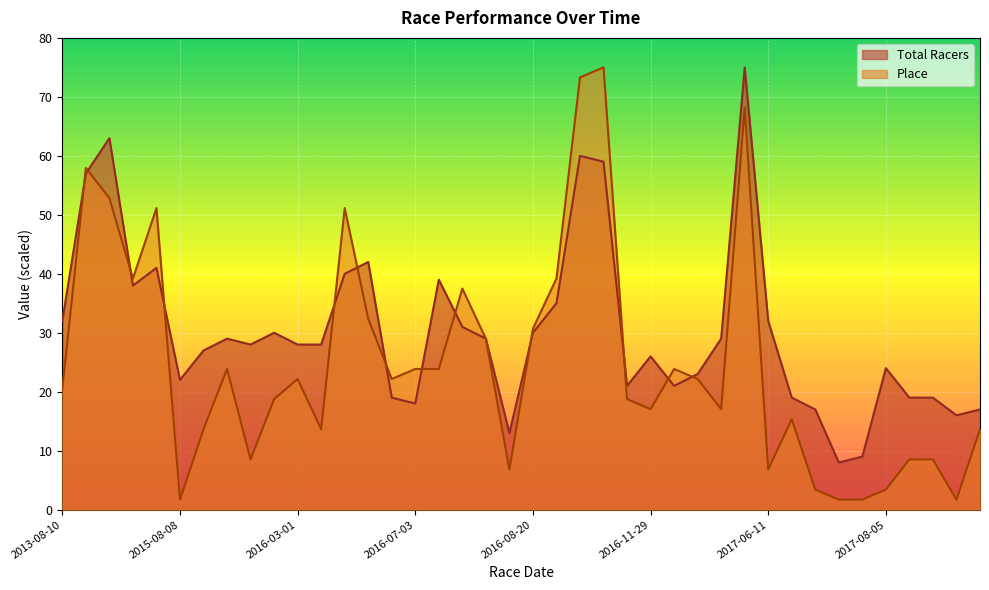

What is the average value of the Place series?

25.0